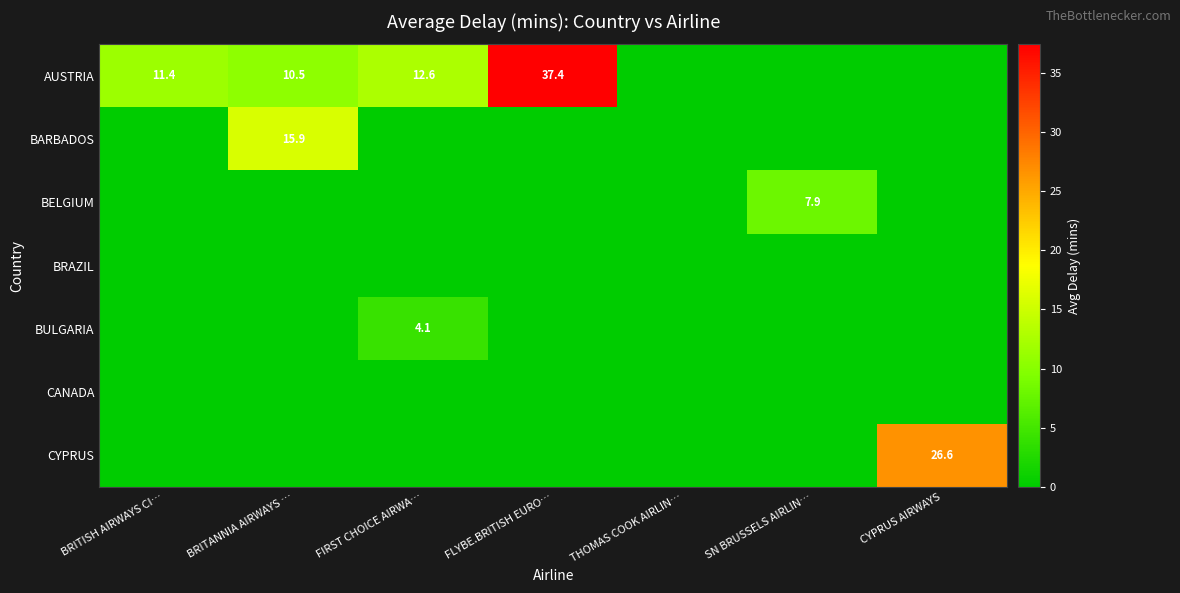

Which series has the largest total across all categories?

AUSTRIA